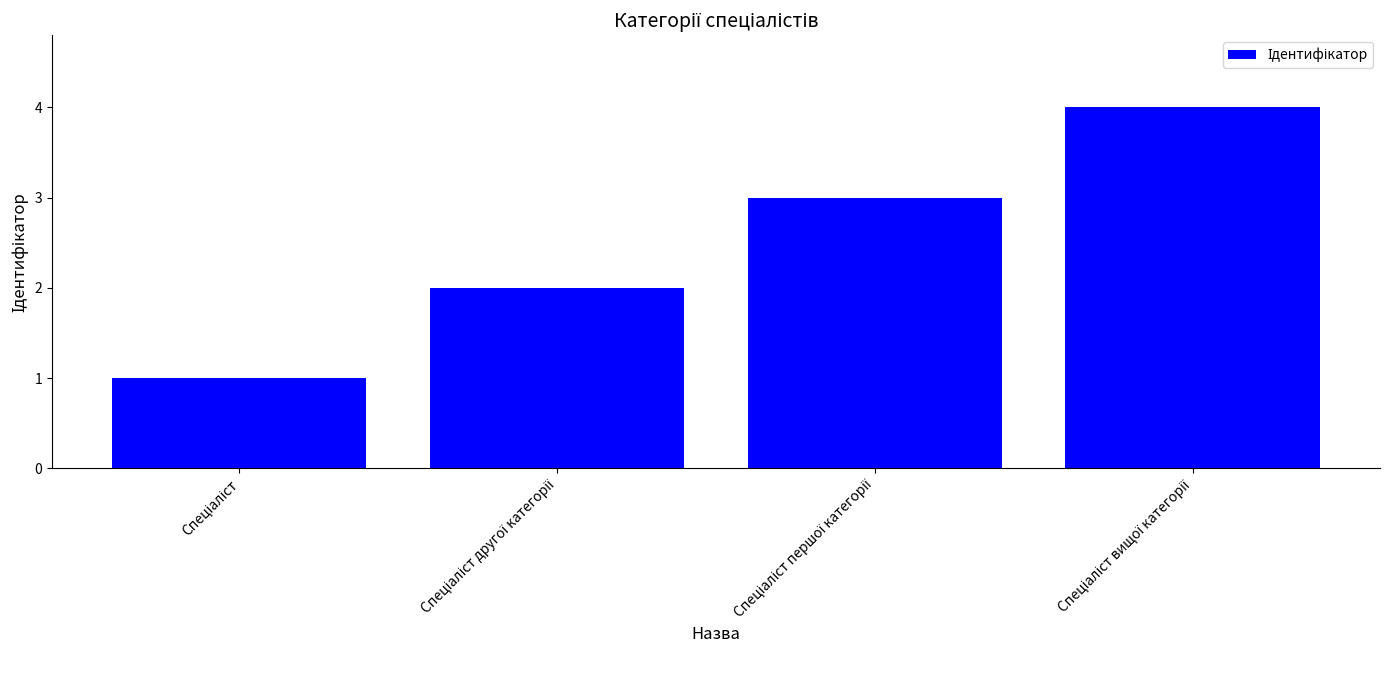

What is the sum of all values?

10